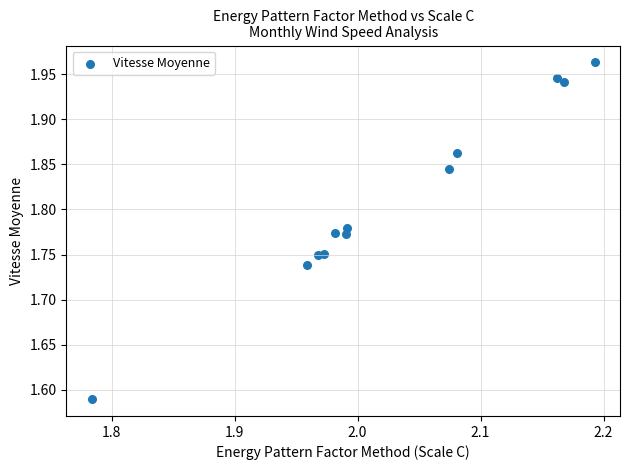

What is the range of Y values (max minus min)?

0.4